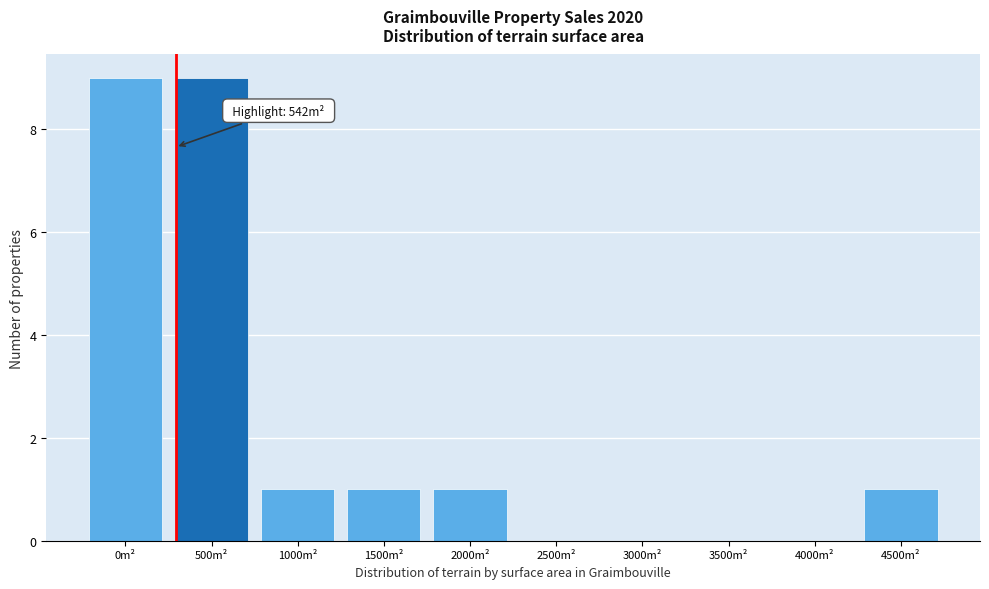

Reading left to right, list all the values displayed in this chart.

0m²=9	500m²=9	1000m²=1	1500m²=1	2000m²=1	2500m²=0	3000m²=0	3500m²=0	4000m²=0	4500m²=1